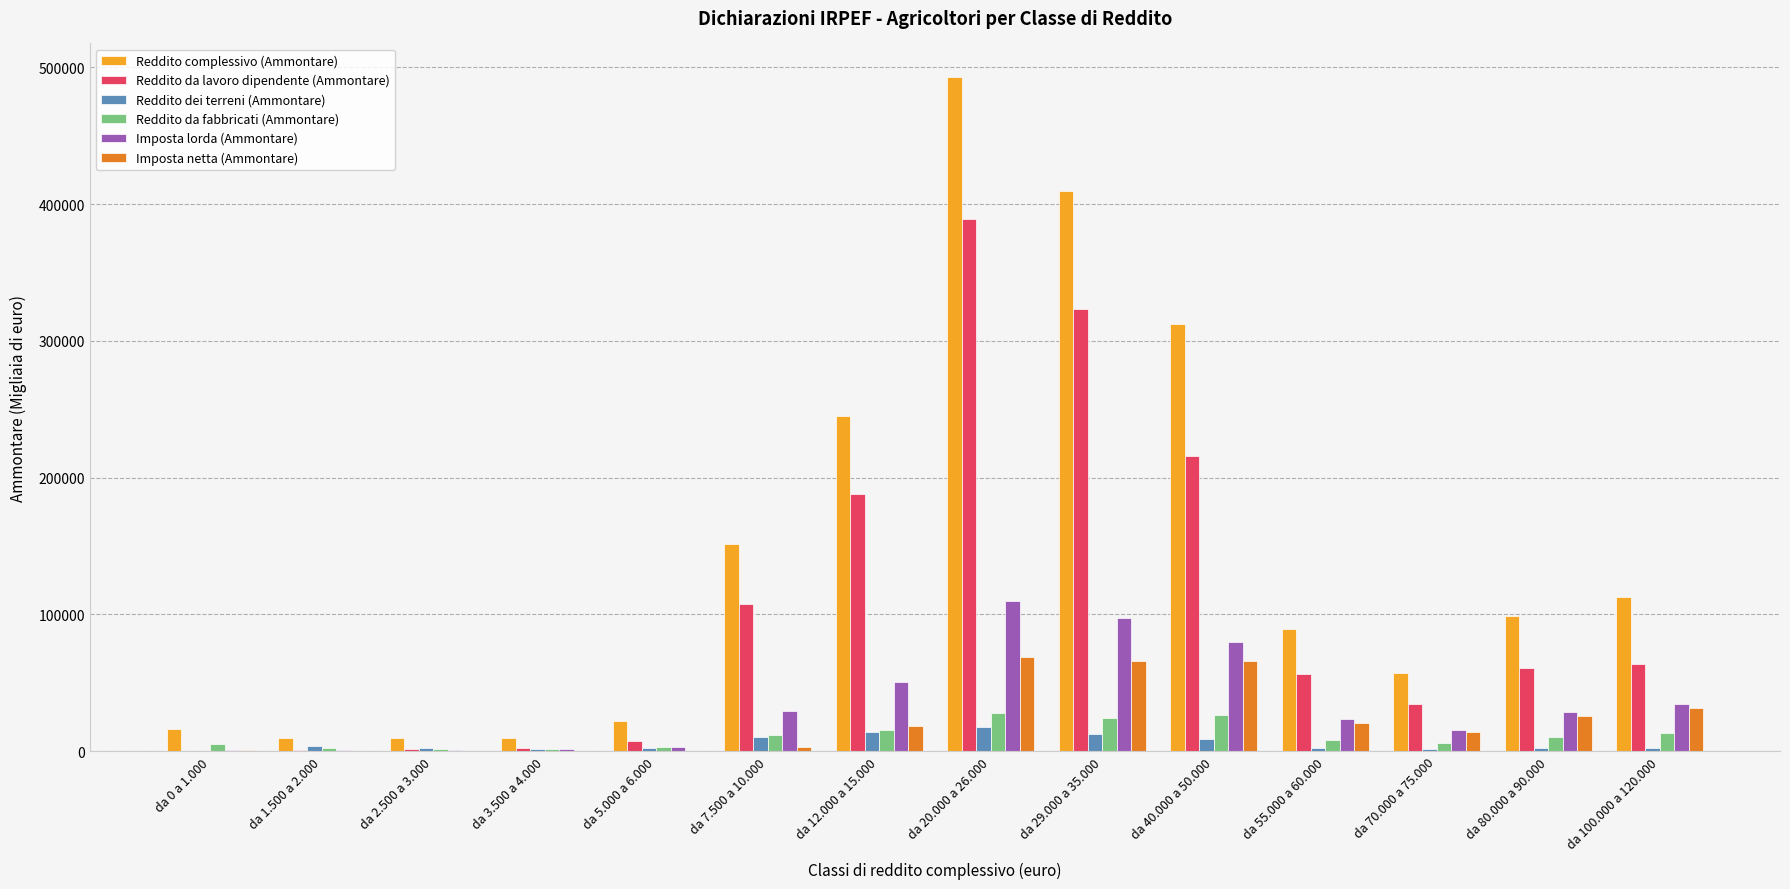

Which label corresponds to the largest value in the chart?

da 20.000 a 26.000